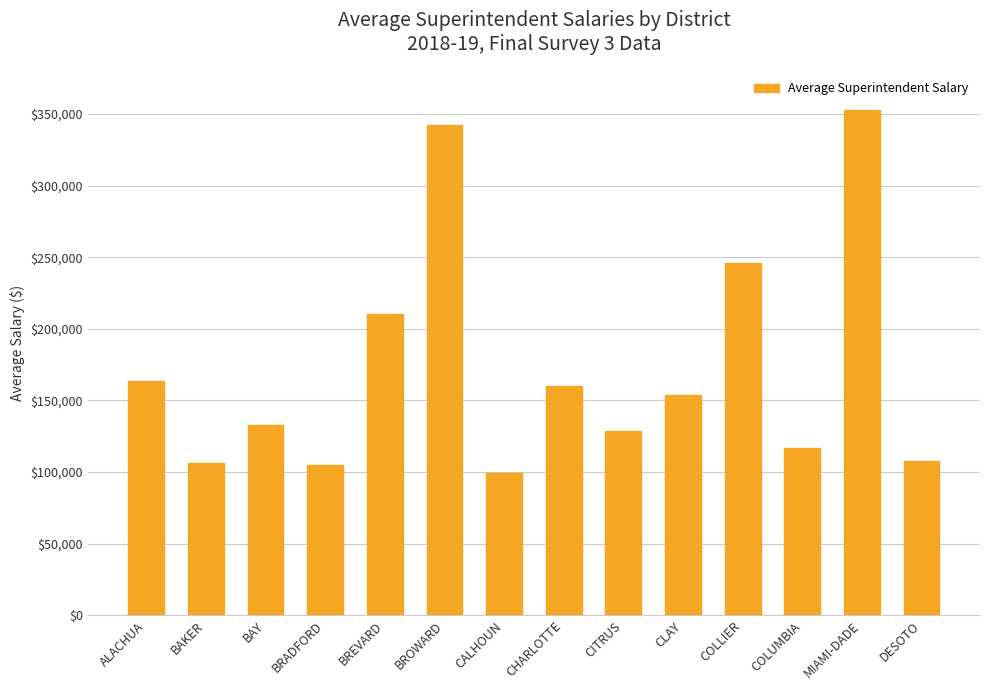

How many bars are there in total?

14